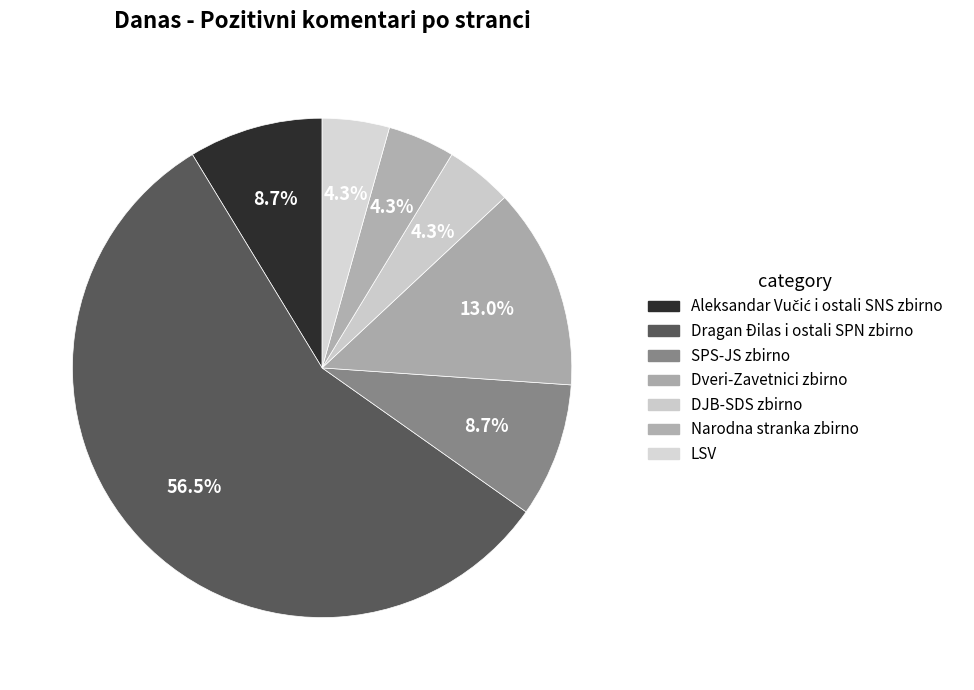

What percentage do Aleksandar Vučić i ostali SNS zbirno and Narodna stranka zbirno together represent?

13.0%